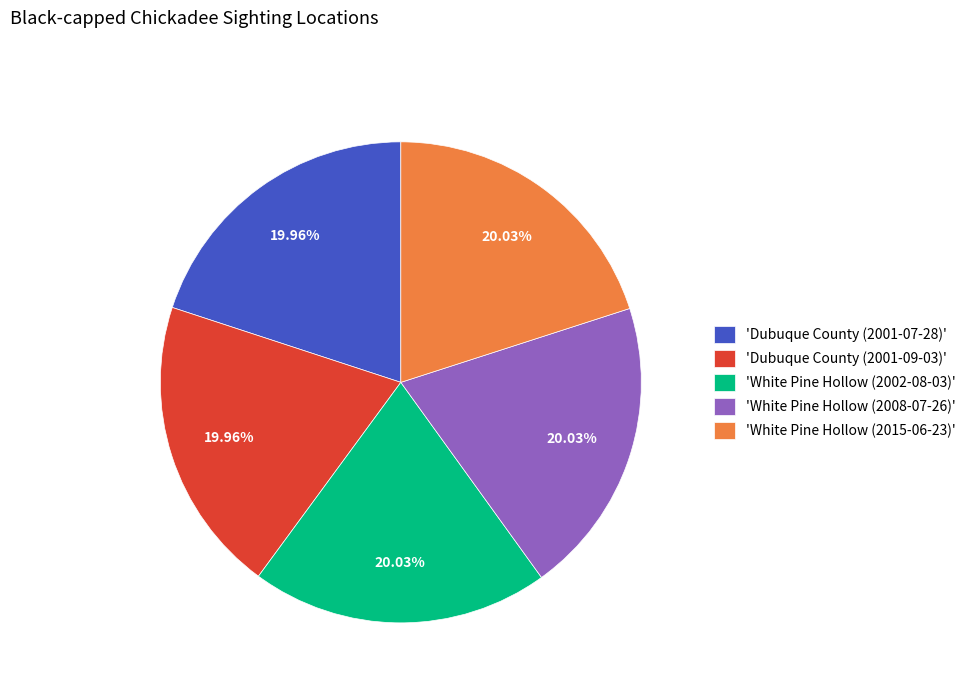

How many slices are in this pie chart?

5